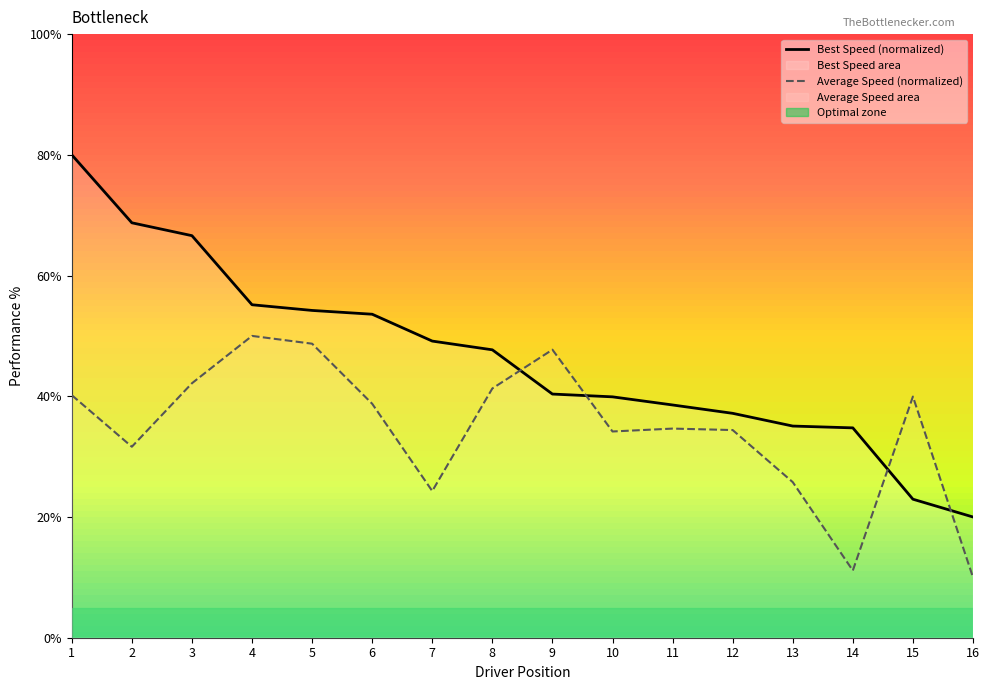

How many lines are shown in the chart?

2